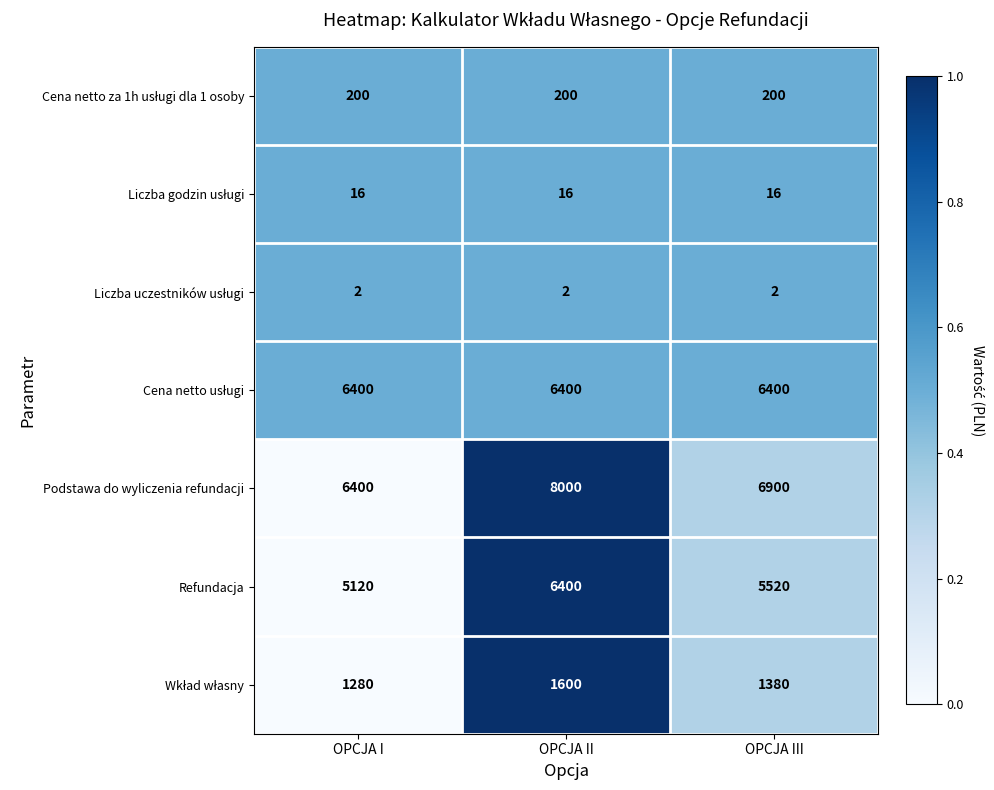

What is the difference between the maximum and minimum values in the Podstawa do wyliczenia refundacji series?

1600